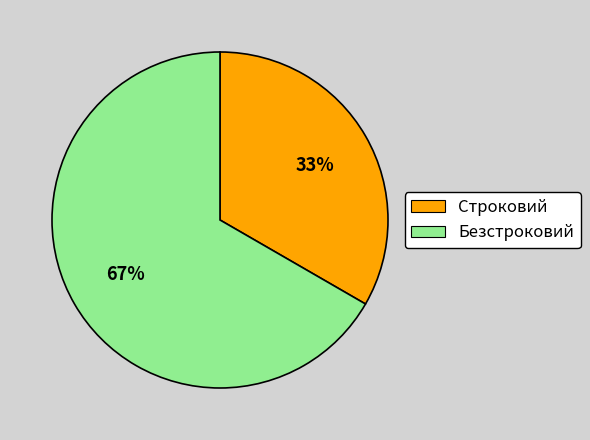

Approximately how many times larger is the value at Строковий compared to Безстроковий?

0.5